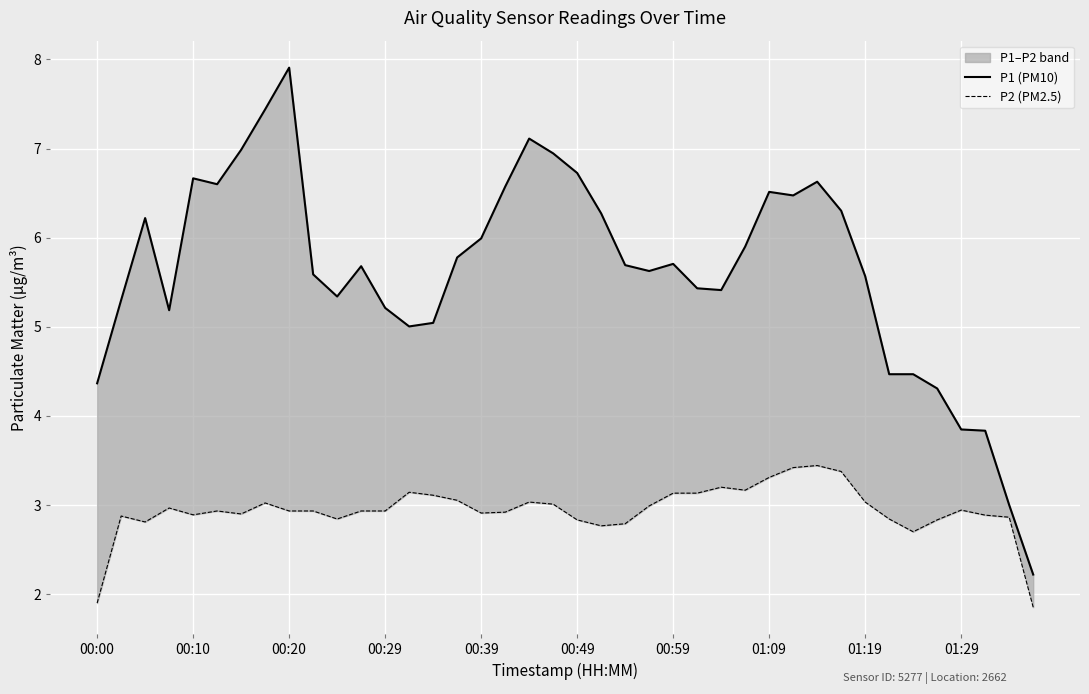

Is this an area chart (filled region under the line)?

No